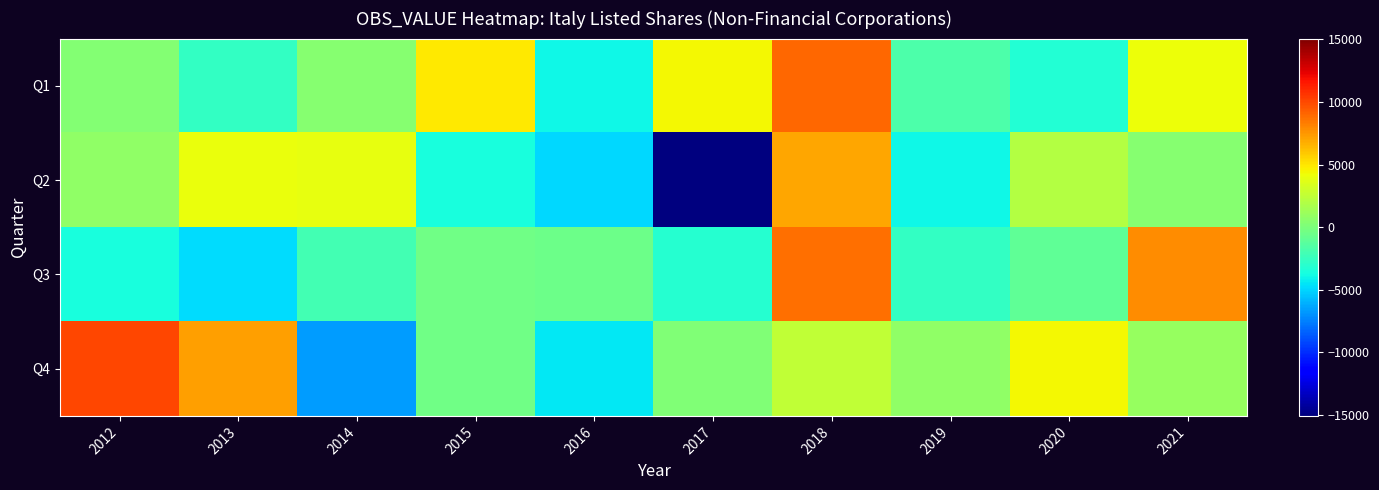

How many distinct data groups are displayed?

4